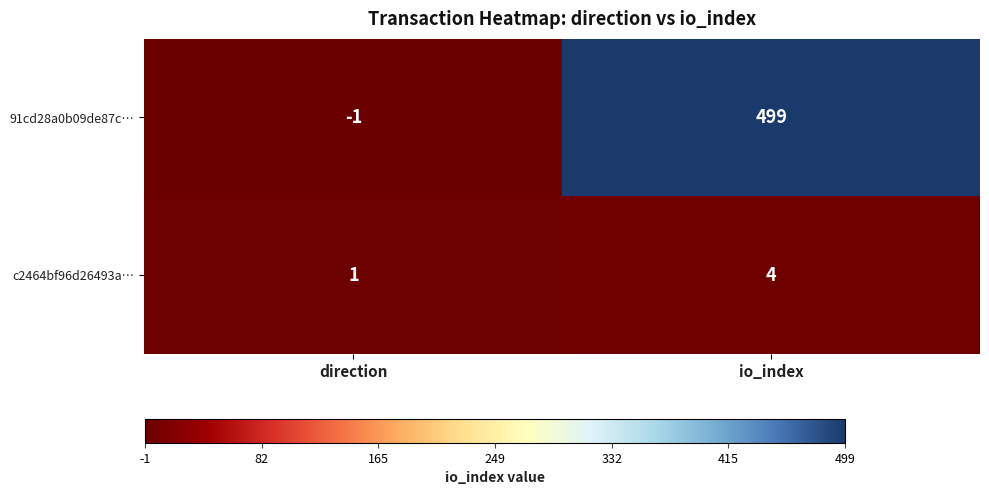

Reading right to left, what are all the values shown in this chart?

91cd28a0b09de87c…: 499	-1
c2464bf96d26493a…: 4	1